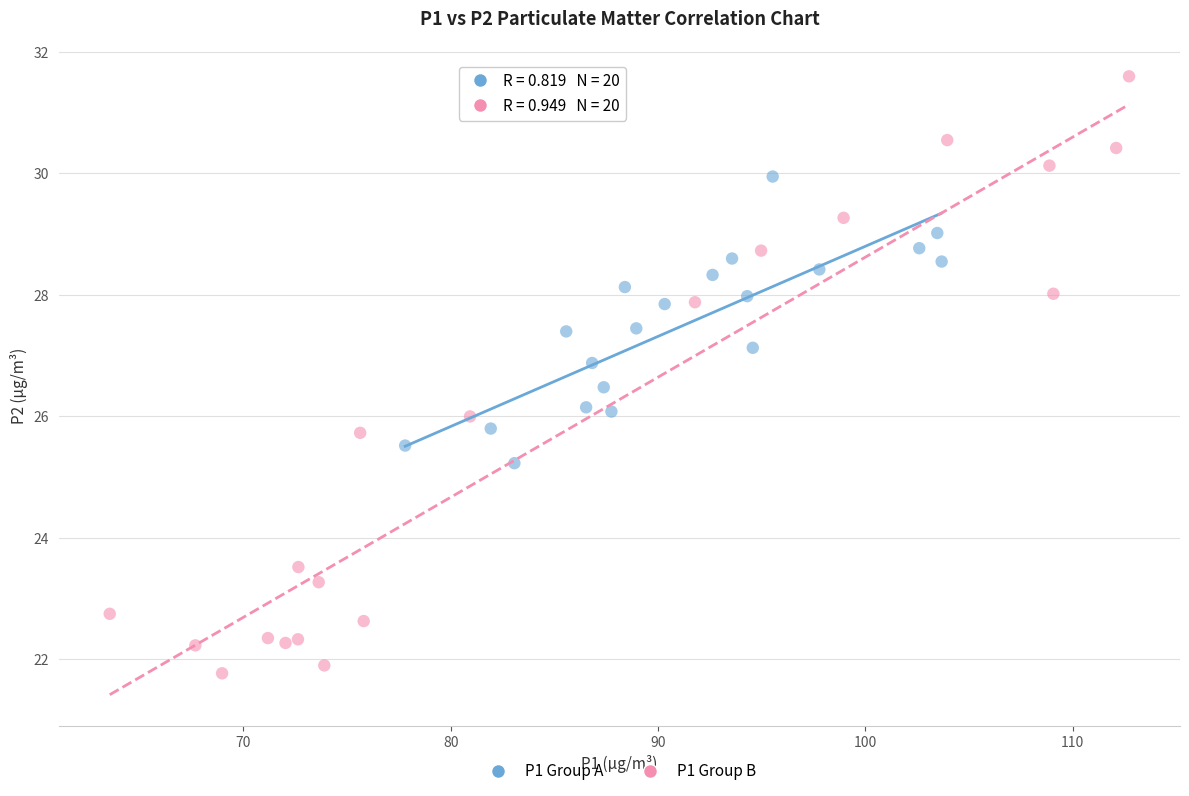

Which series reaches the minimum Y coordinate?

P1 Group B